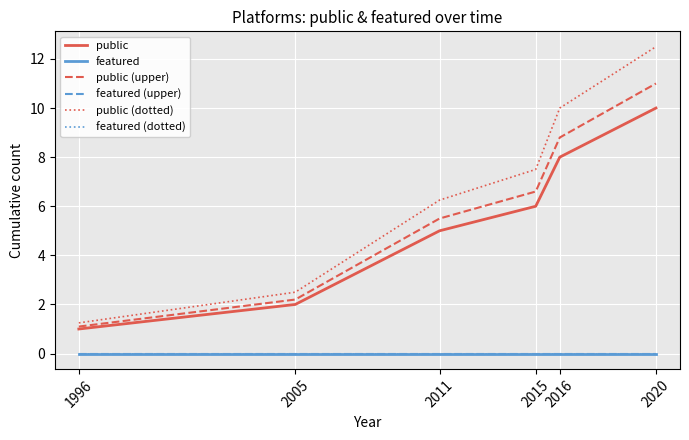

Does the chart display data point markers on the line(s)?

No